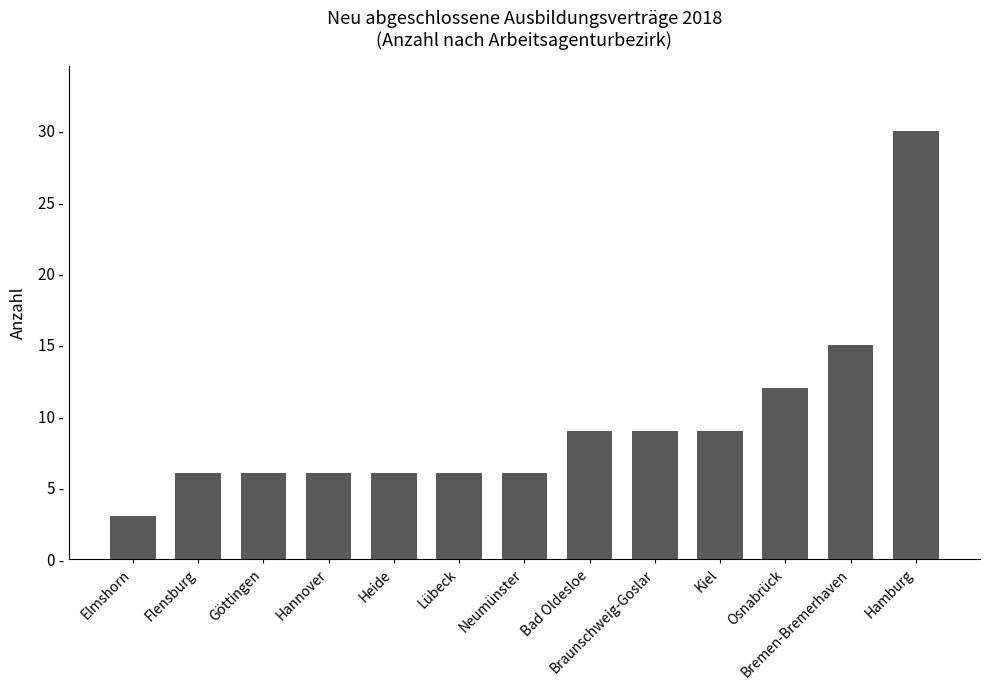

Does the chart contain any negative values?

No